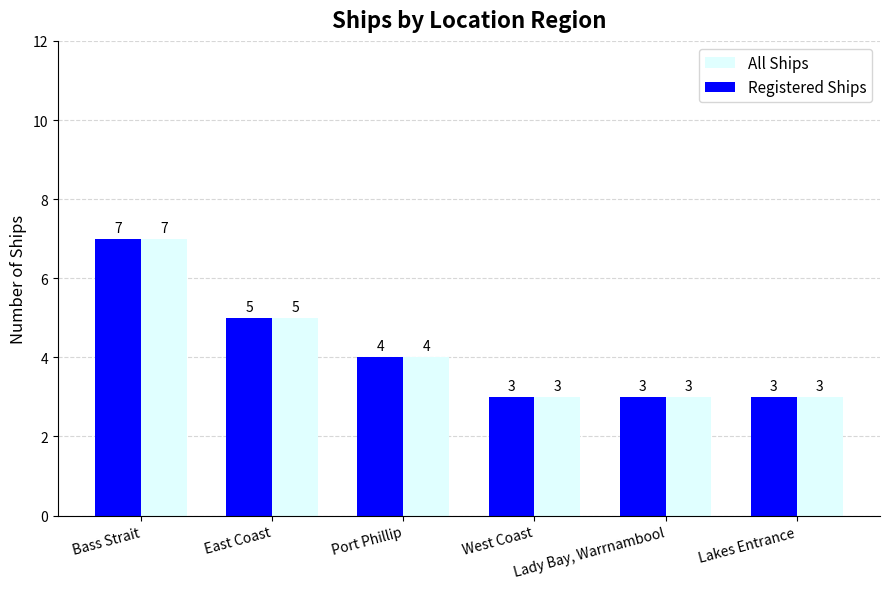

Reading left to right, what are all the values shown in this chart?

All Ships: Bass Strait=7	East Coast=5	Port Phillip=4	West Coast=3	Lady Bay, Warrnambool=3	Lakes Entrance=3
Registered Ships: Bass Strait=7	East Coast=5	Port Phillip=4	West Coast=3	Lady Bay, Warrnambool=3	Lakes Entrance=3